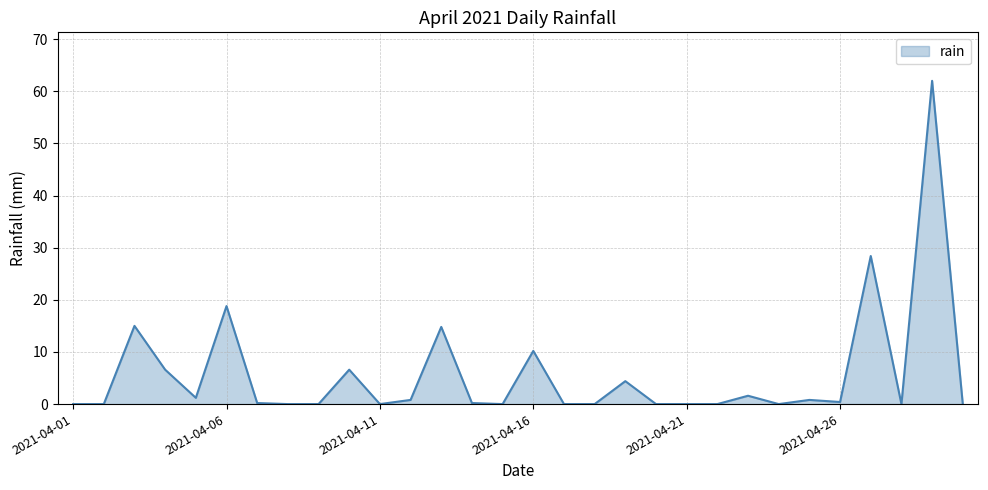

What is the maximum value shown in the chart?

62.0